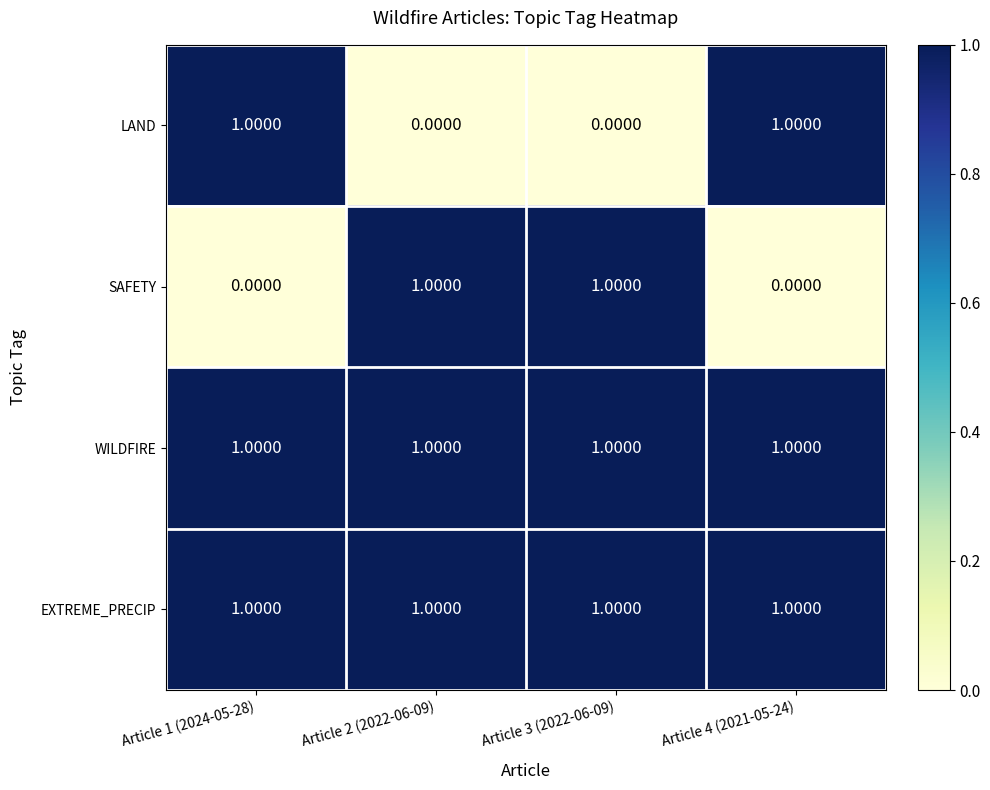

What is the total value across all series at Article 3 (2022-06-09)?

3